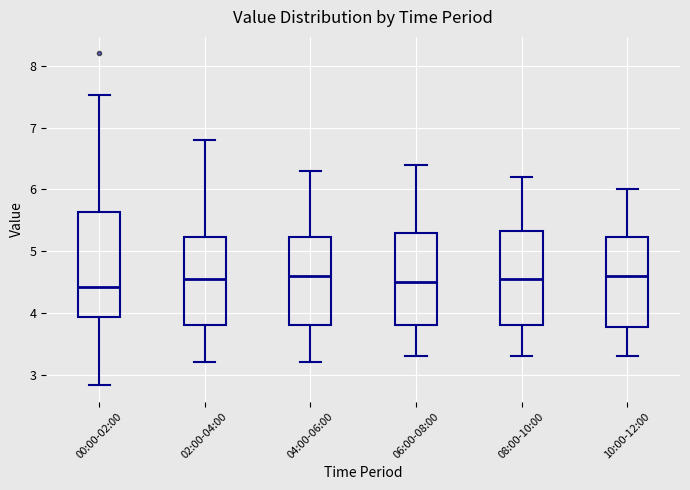

Where does the median line of the box for 06:00-08:00 sit on the y-axis? The values are not printed on the chart, so give them approximately, as read against the axis.

4.5